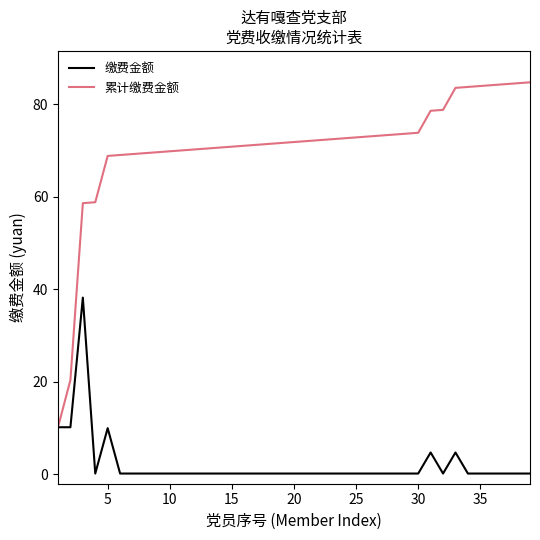

Which series has the largest total across all categories?

累计缴费金额